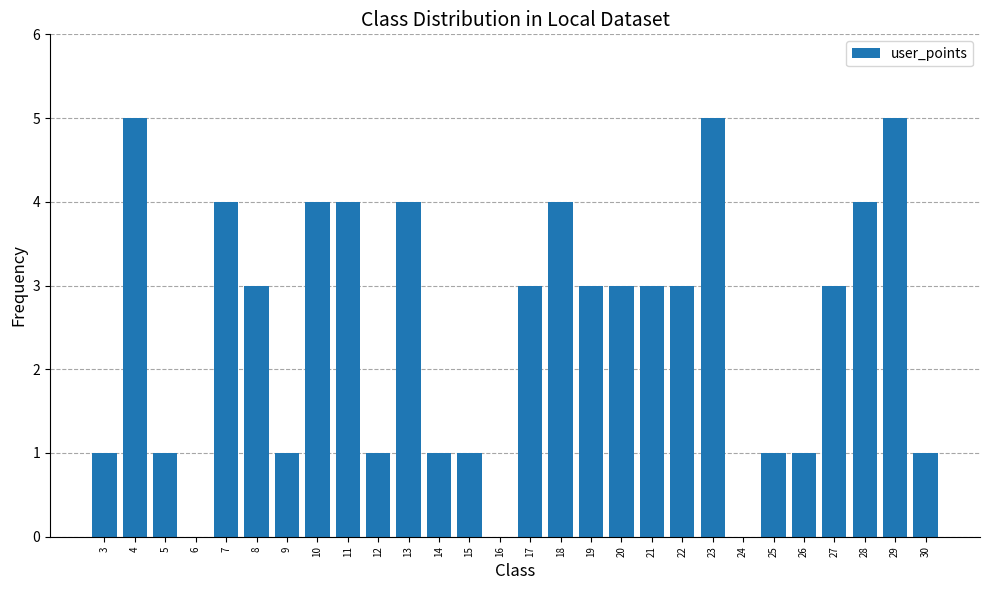

What is the difference between the values at 19 and 13?

1